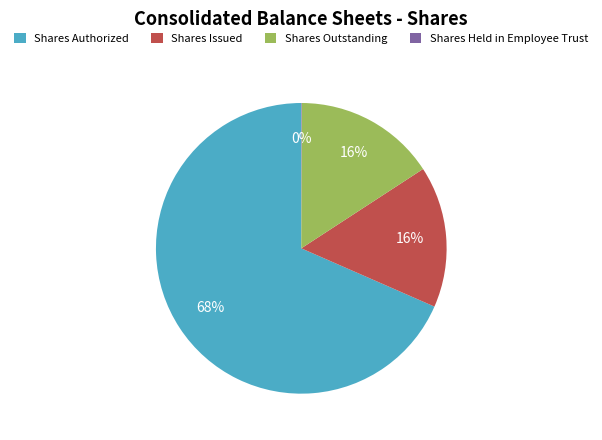

What percentage is the Shares Outstanding slice, to the nearest percent?

16%